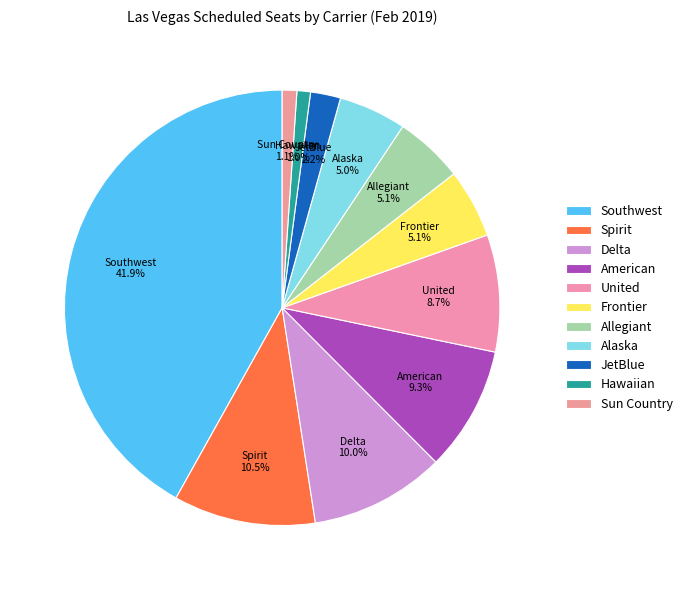

Is the sum of JetBlue and Frontier greater than half?

No